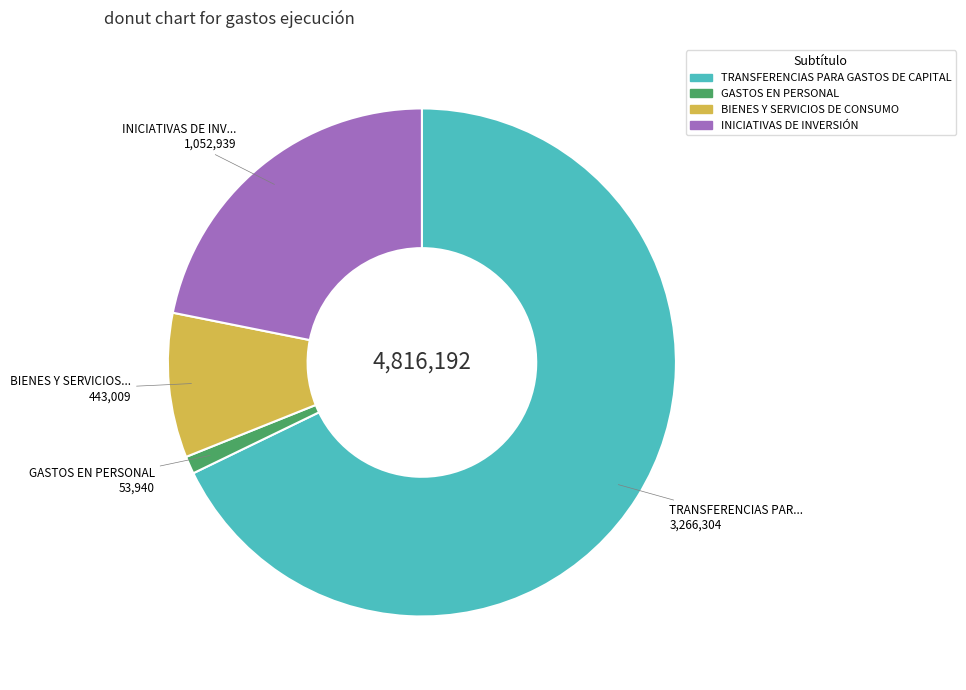

How many slices are in this pie chart?

4